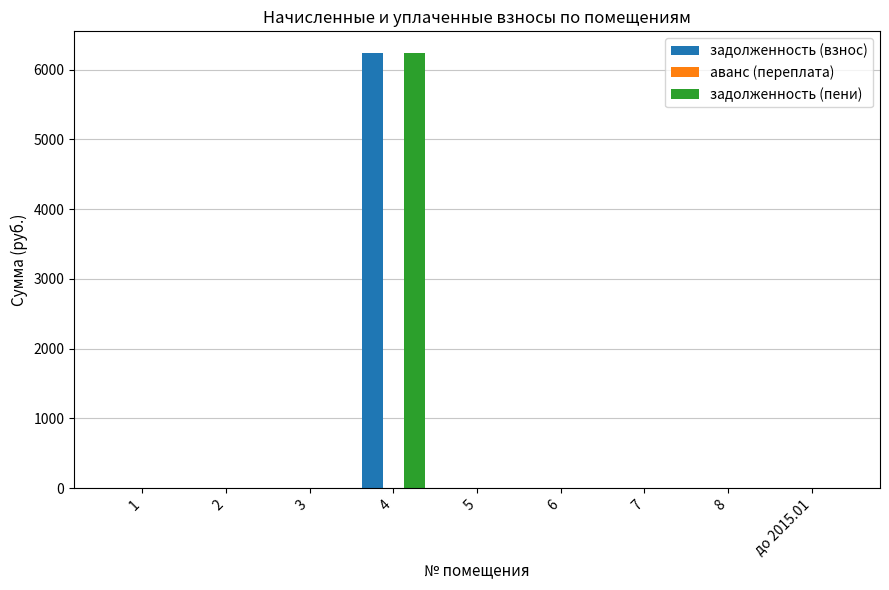

Is it true that задолженность (взнос) equals 0.0 at 2?

True